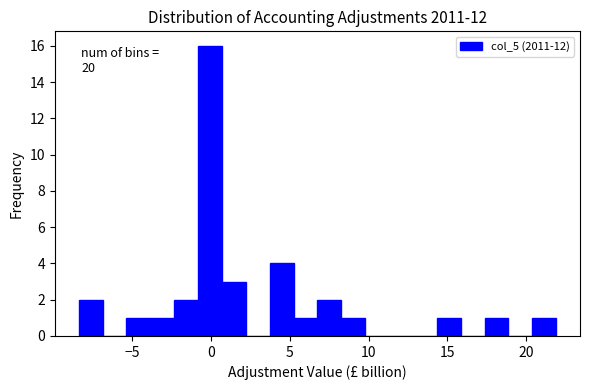

Around what value on the x-axis is the tallest bar? Give the approximate position of its centre, as read against the axis.

0.0